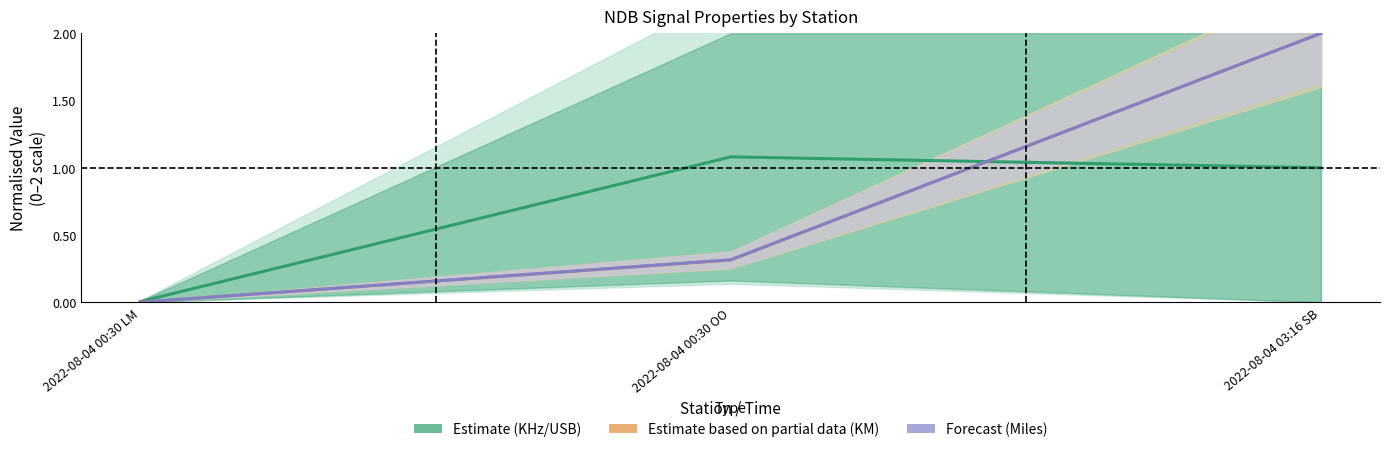

How many lines are shown in the chart?

3